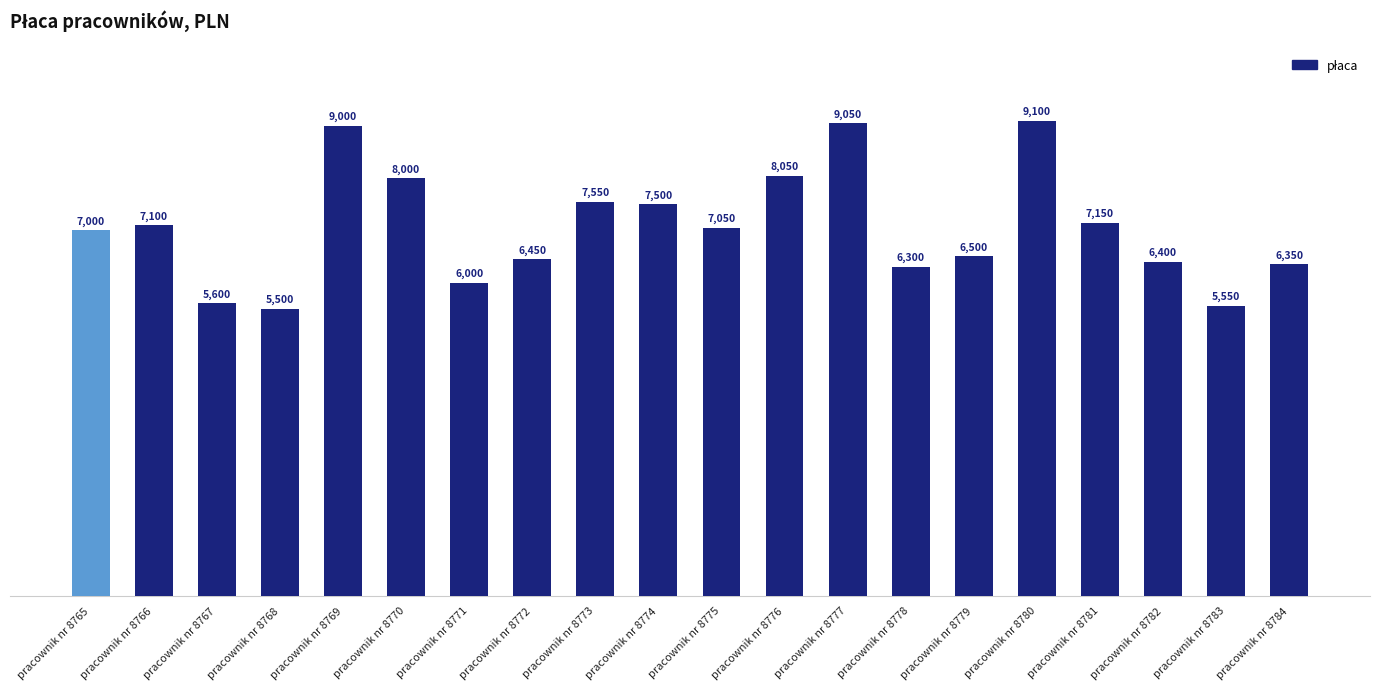

Which label corresponds to the largest value in the chart?

pracownik nr 8780